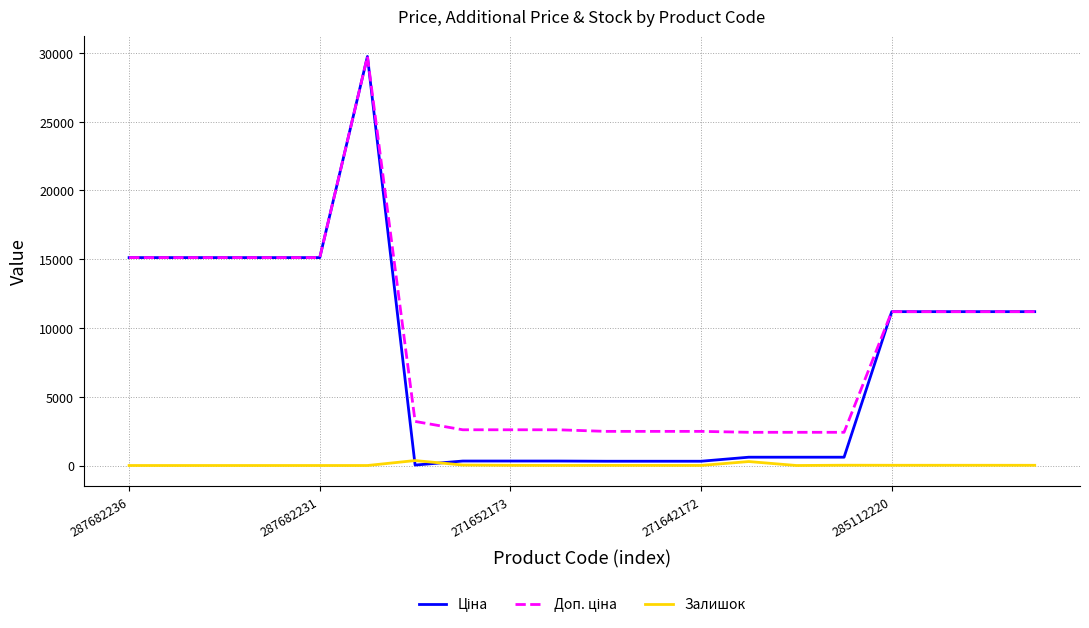

What is the maximum value shown in the chart?

29747.2